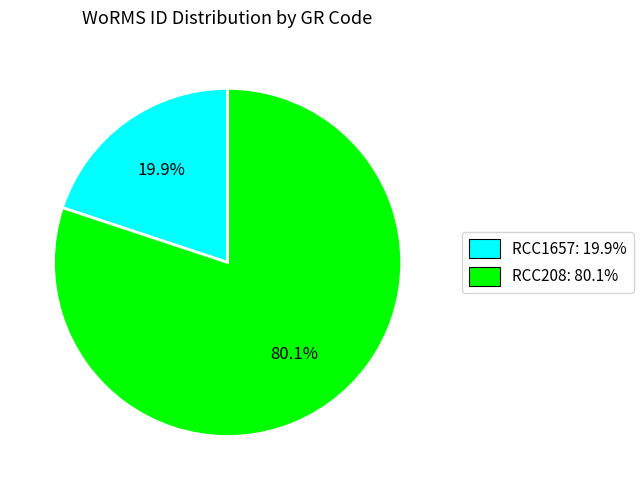

Combined, do RCC1657 and RCC208 account for over 50%?

Yes